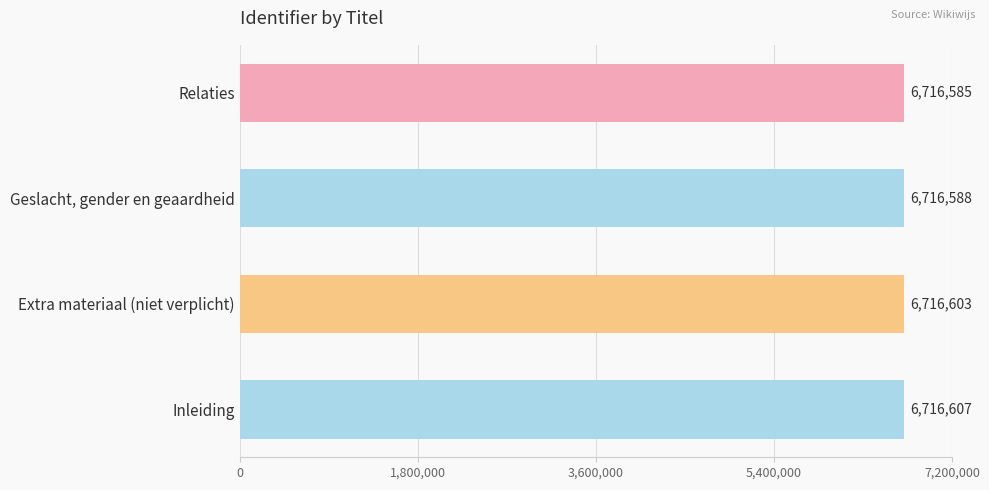

What is the difference between the second highest and minimum values?

18